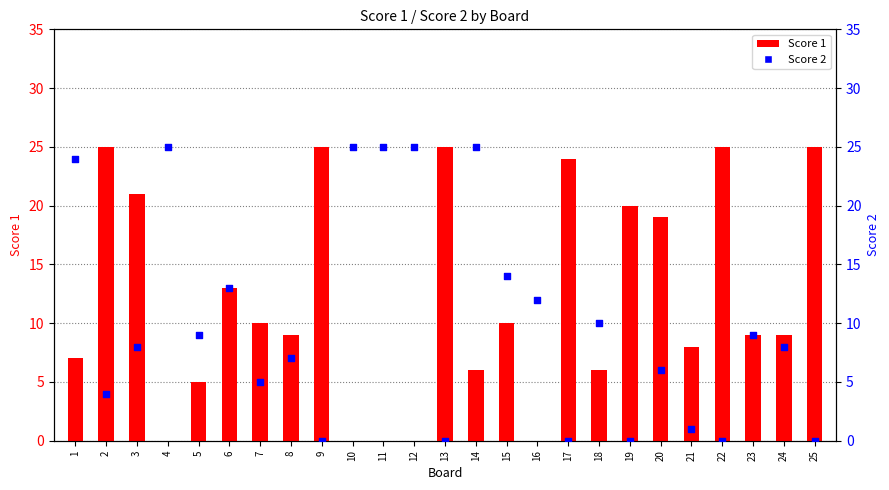

Which series has the largest Y range (max minus min)?

Score 1